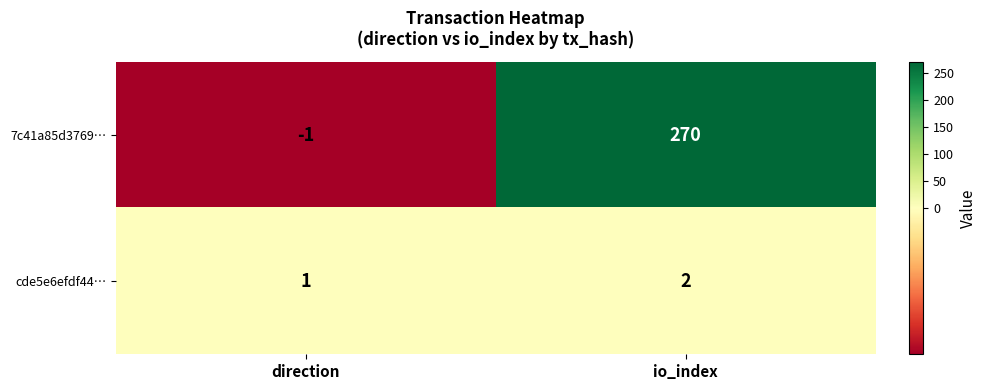

What is the sum of the cde5e6efdf44… values at io_index and direction?

3